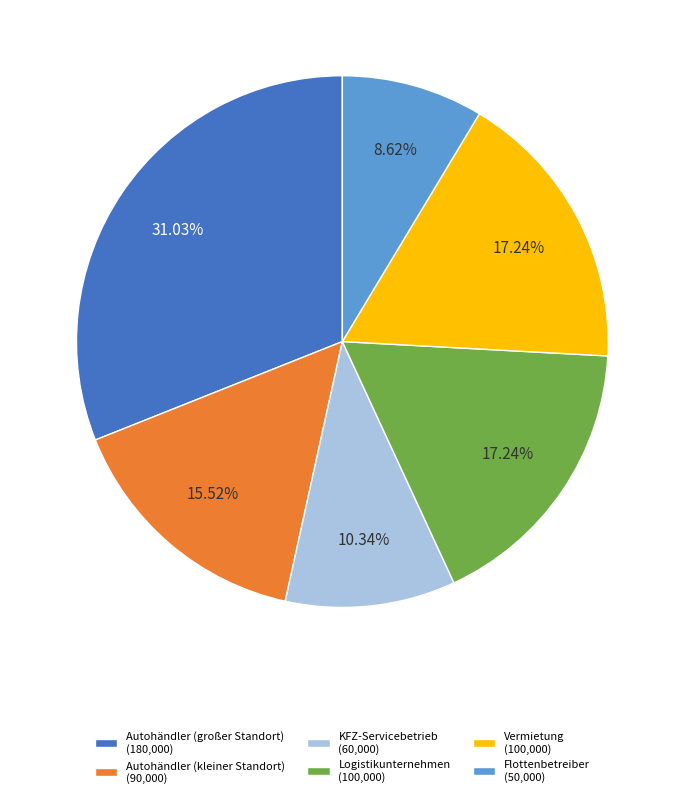

What portion of the pie excludes Logistikunternehmen?

82.8%